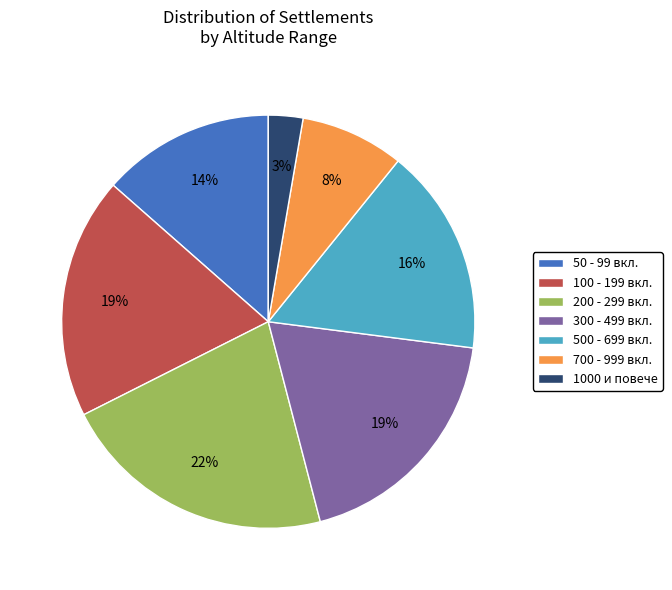

To the nearest percent, what is the difference between the largest and smallest slice percentages?

19%